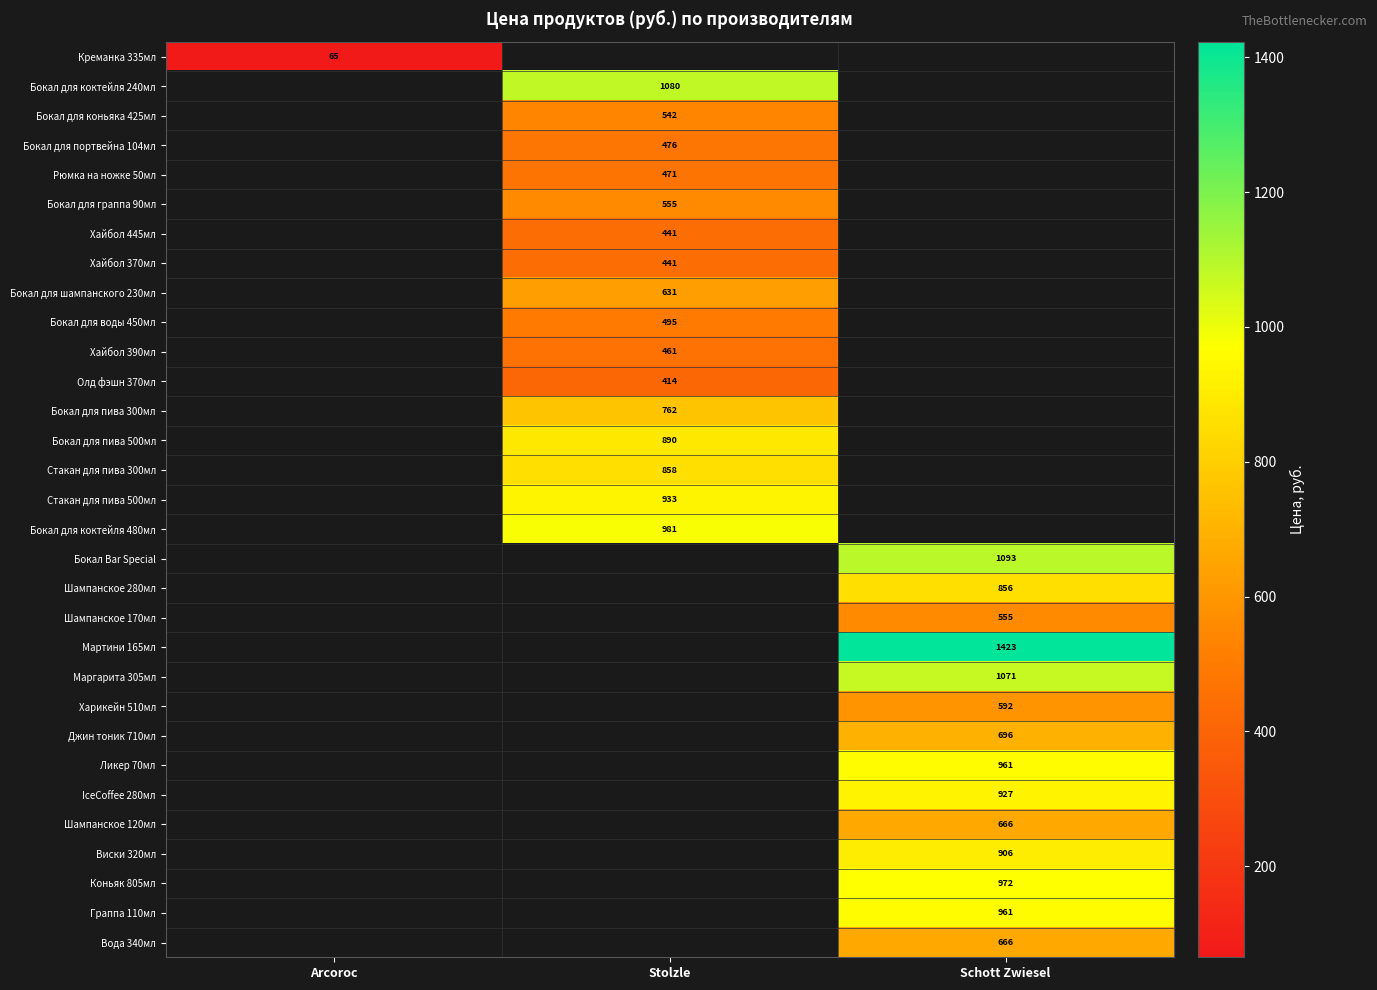

The value of Джин тоник 710мл at Schott Zwiesel is 696. True or false?

True